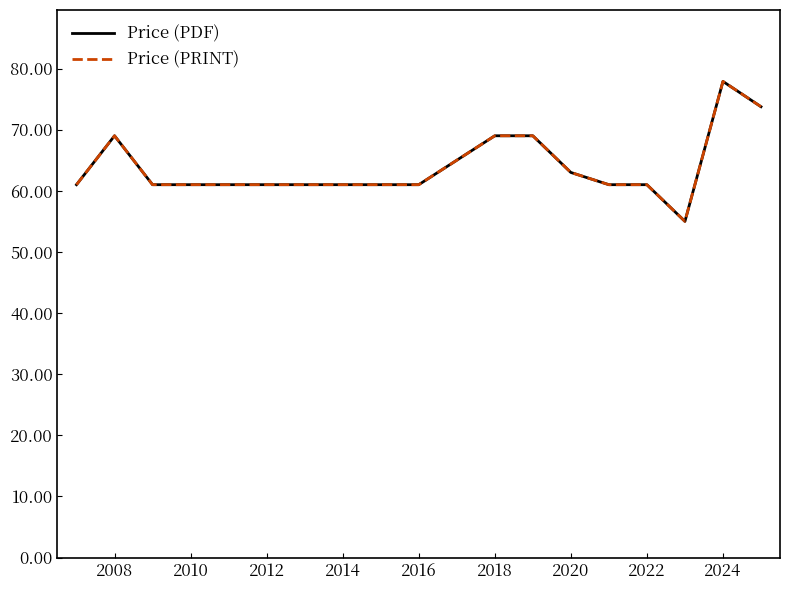

True or false: Price (PDF) and Price (PRINT) cross at least once.

False